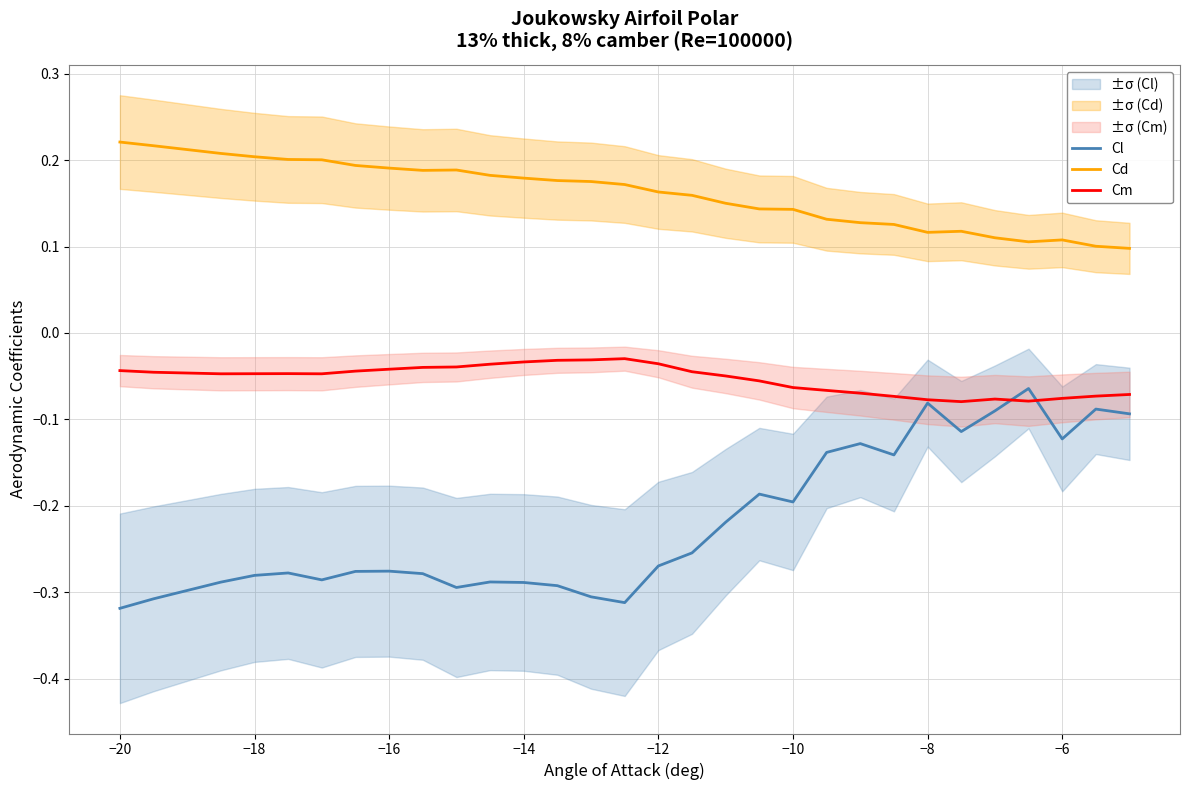

What is the lowest value of the Cd series?

0.1